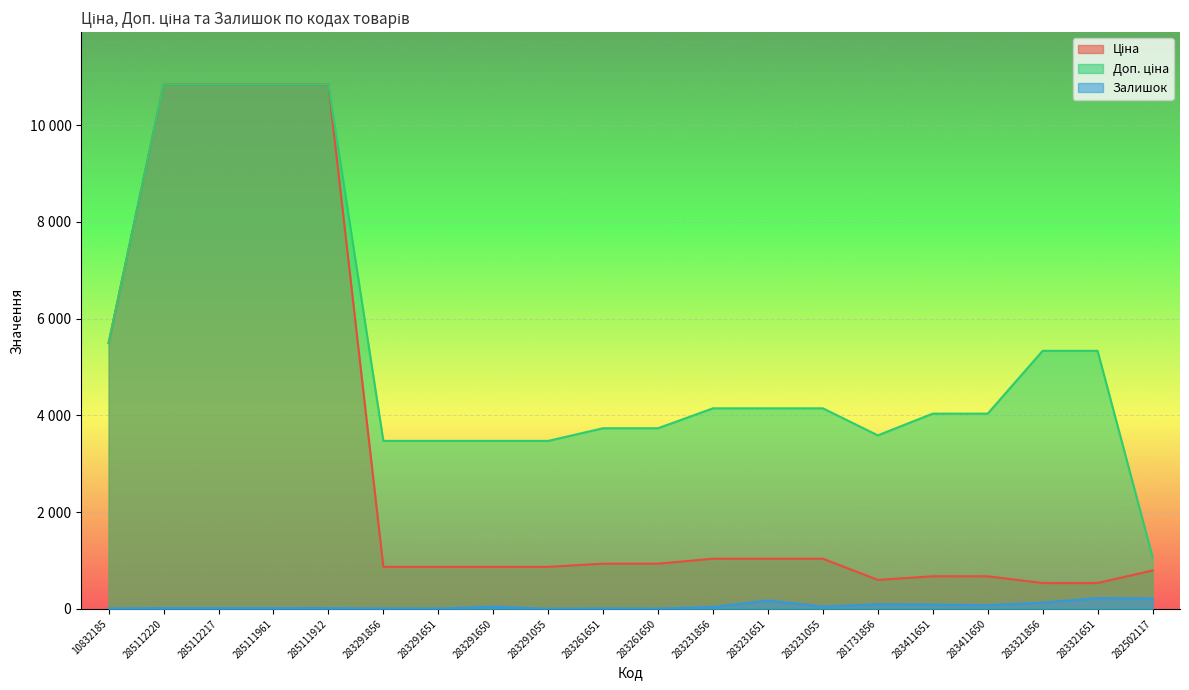

What are all the series names shown in the legend?

Ціна, Доп. ціна, Залишок